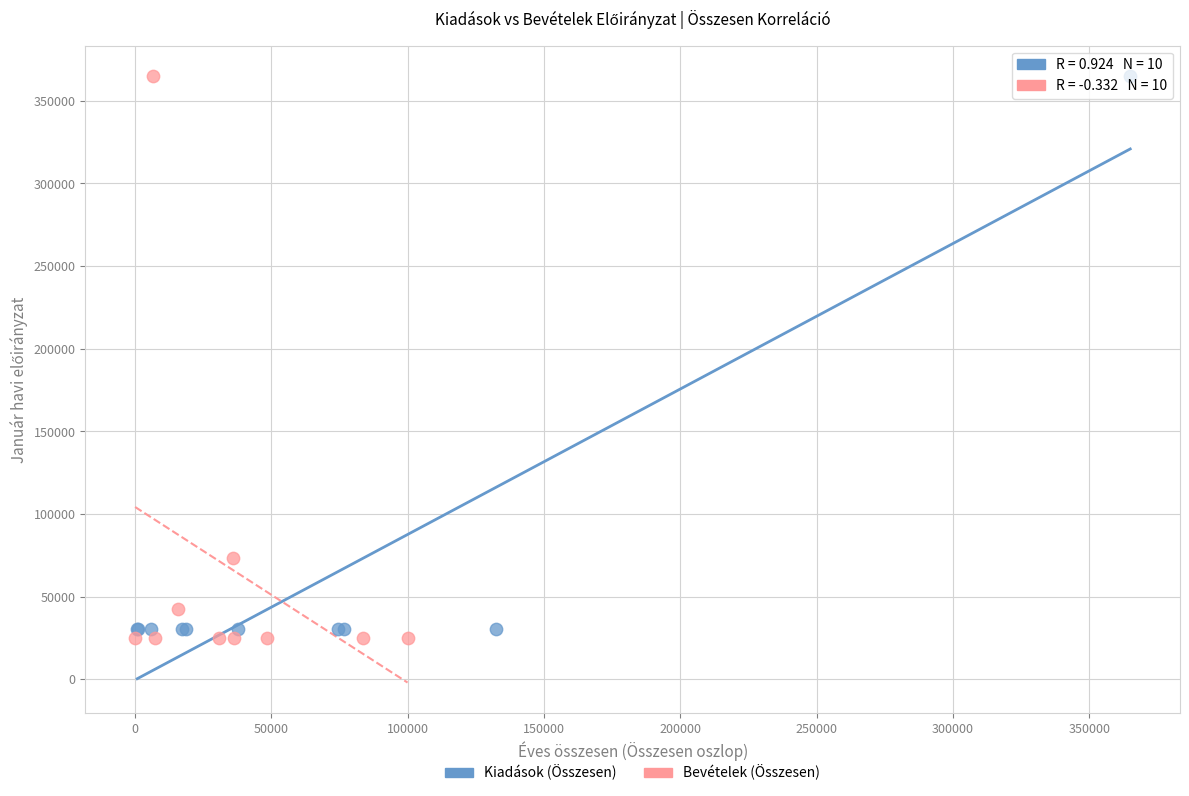

Which series has the widest spread of Y values?

Bevételek (Összesen)